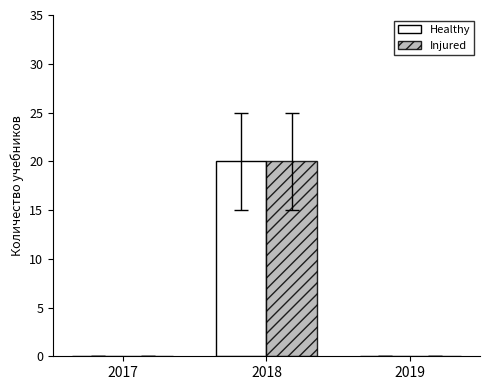

Reading left to right, transcribe all the data shown in this chart.

Healthy: 0	20	0
Injured: 0	20	0